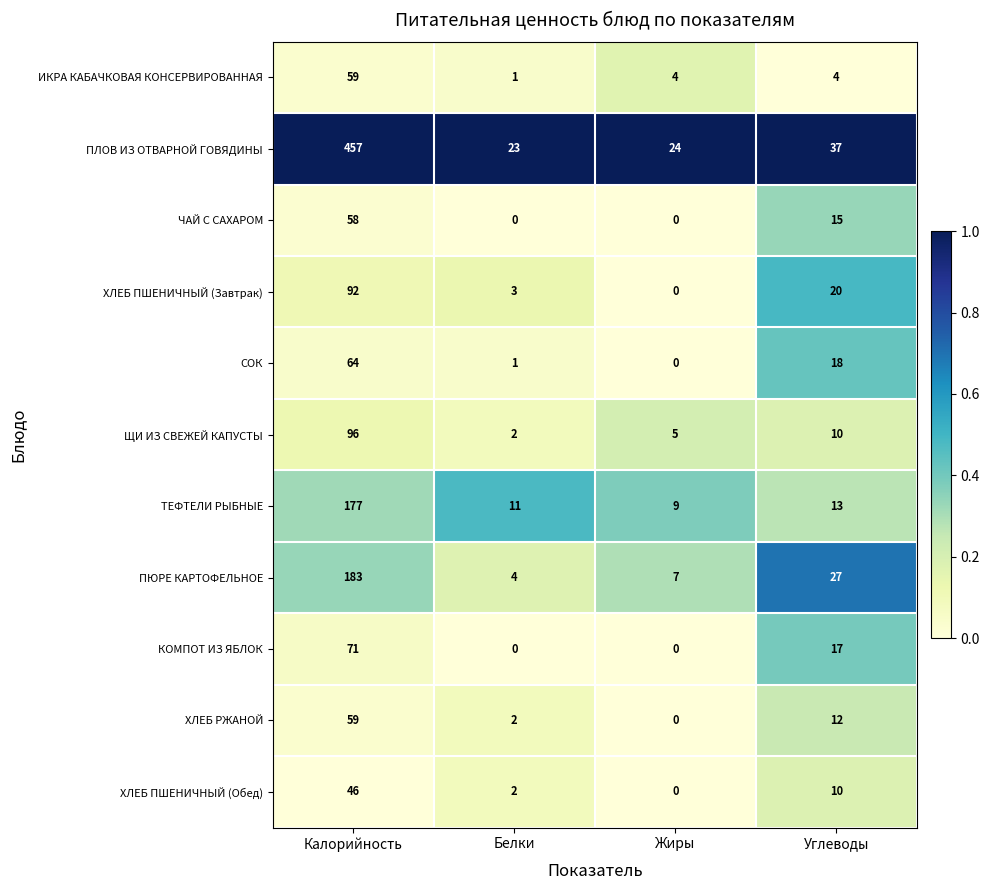

Which series has the largest total across all categories?

ПЛОВ ИЗ ОТВАРНОЙ ГОВЯДИНЫ